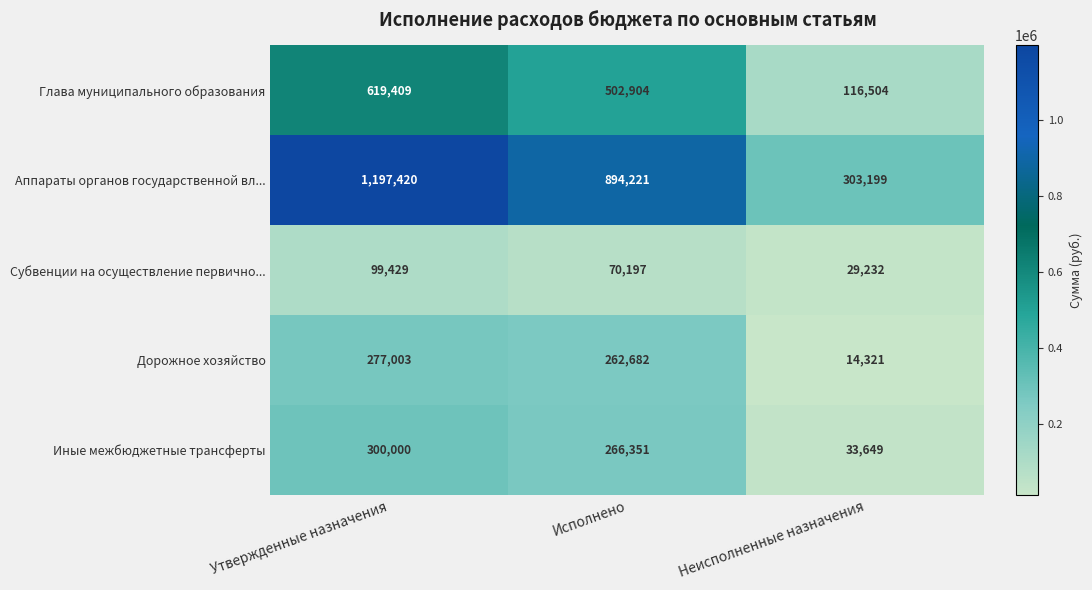

At which category does the chart reach its peak across all series?

Утвержденные назначения